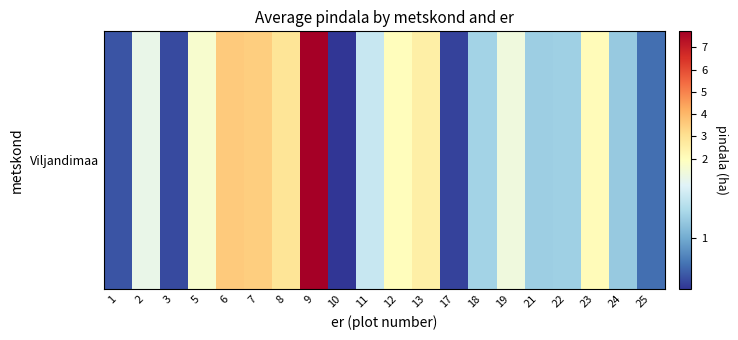

Count the number of values greater than 1.

15